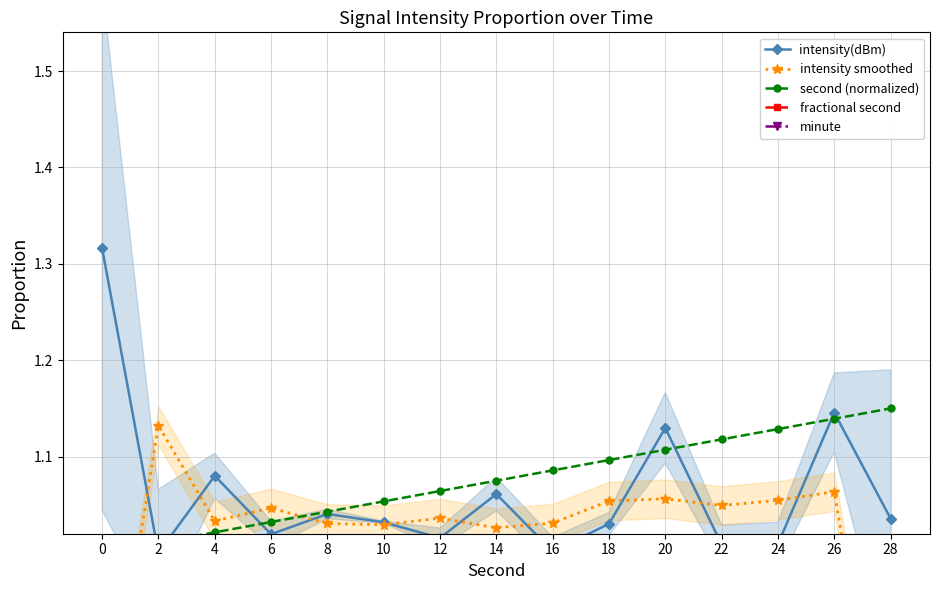

In intensity smoothed, how many points are higher than both neighbors (excluding endpoints)?

5